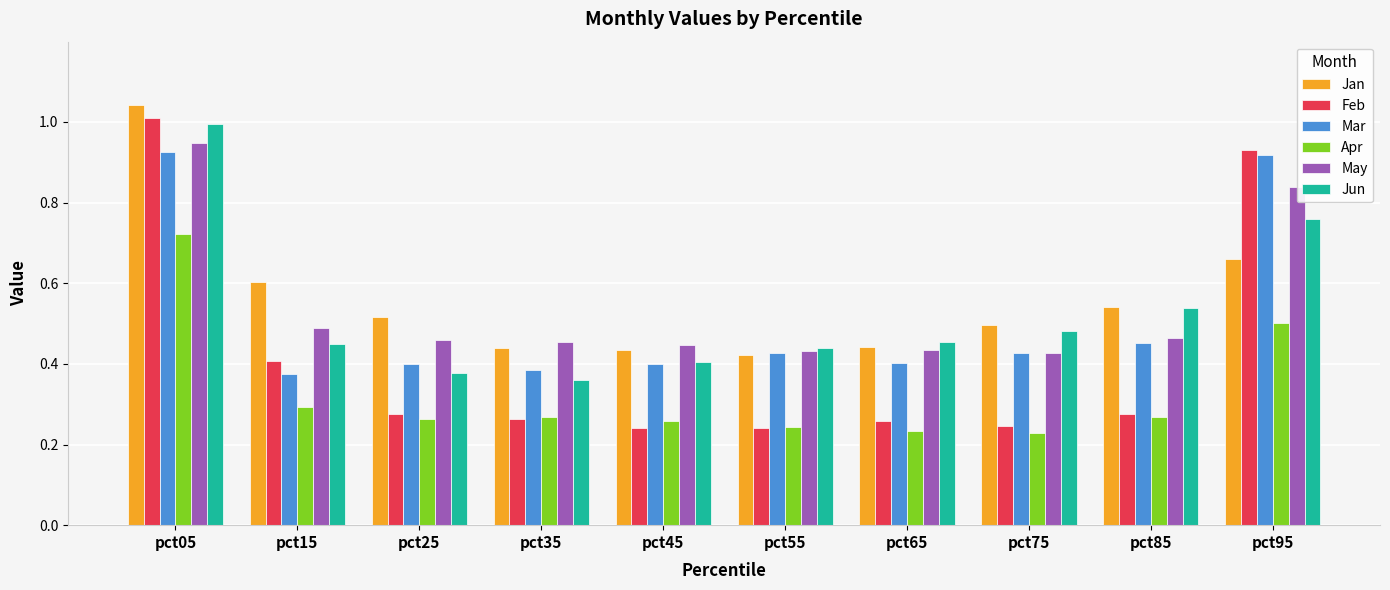

Which series has the largest total across all categories?

Jan